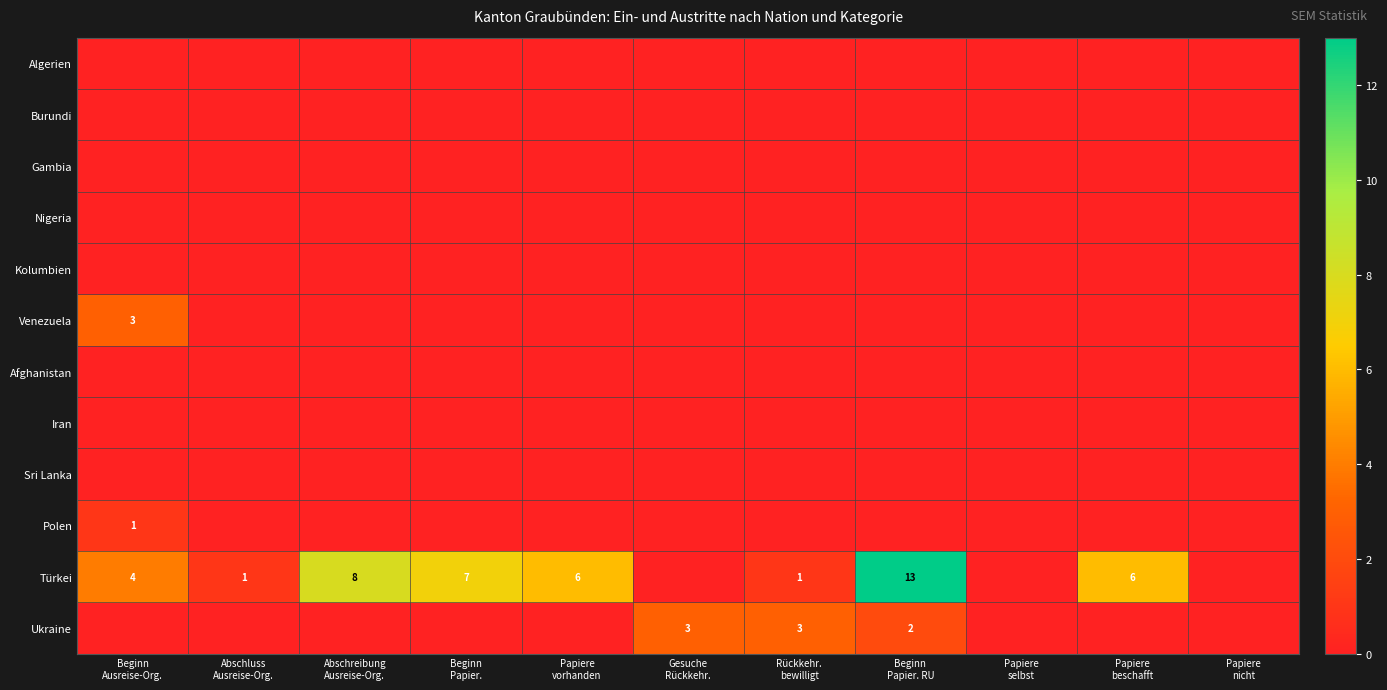

Is it true that Iran equals 0 at Abschluss Ausreise-Org.?

True